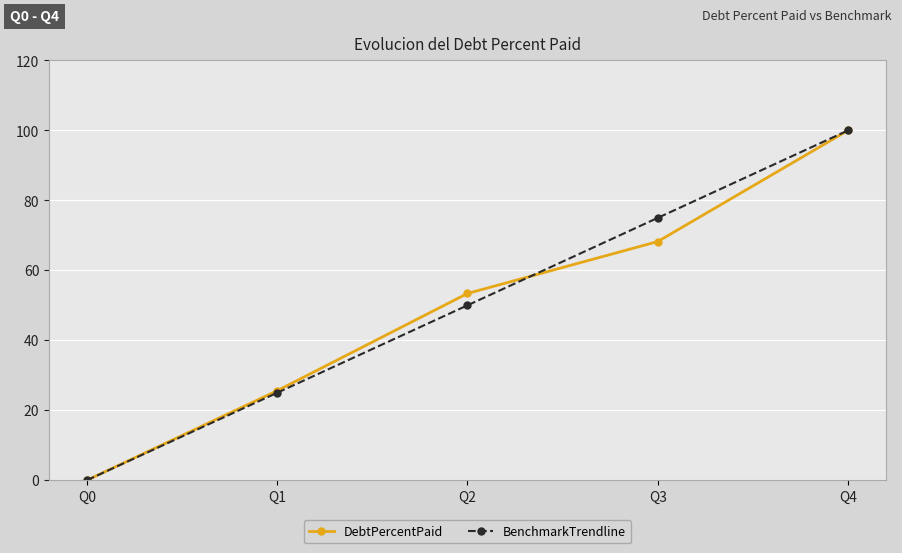

At how many categories does at least one series exceed 13?

4